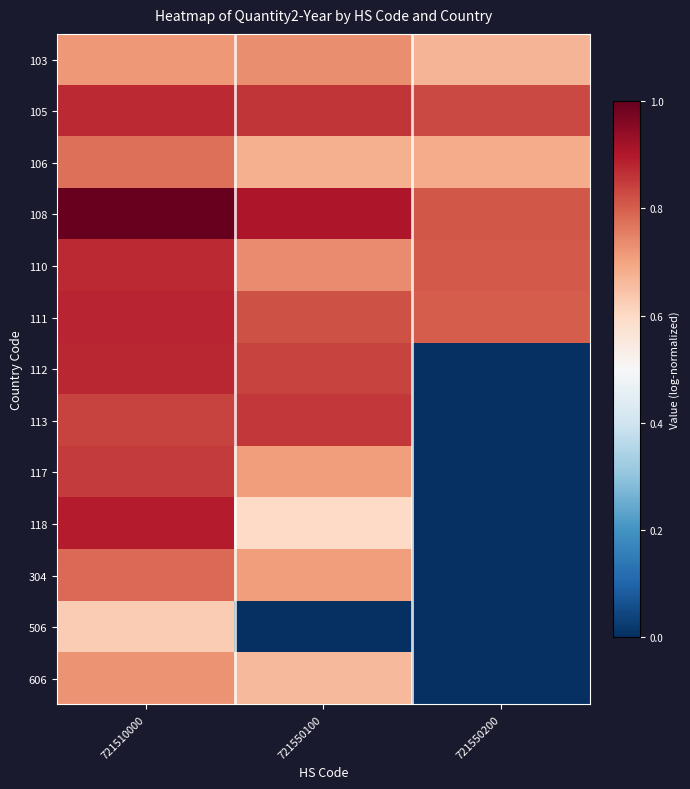

Between 721510000 and 721550100, which series saw the biggest shift?

506